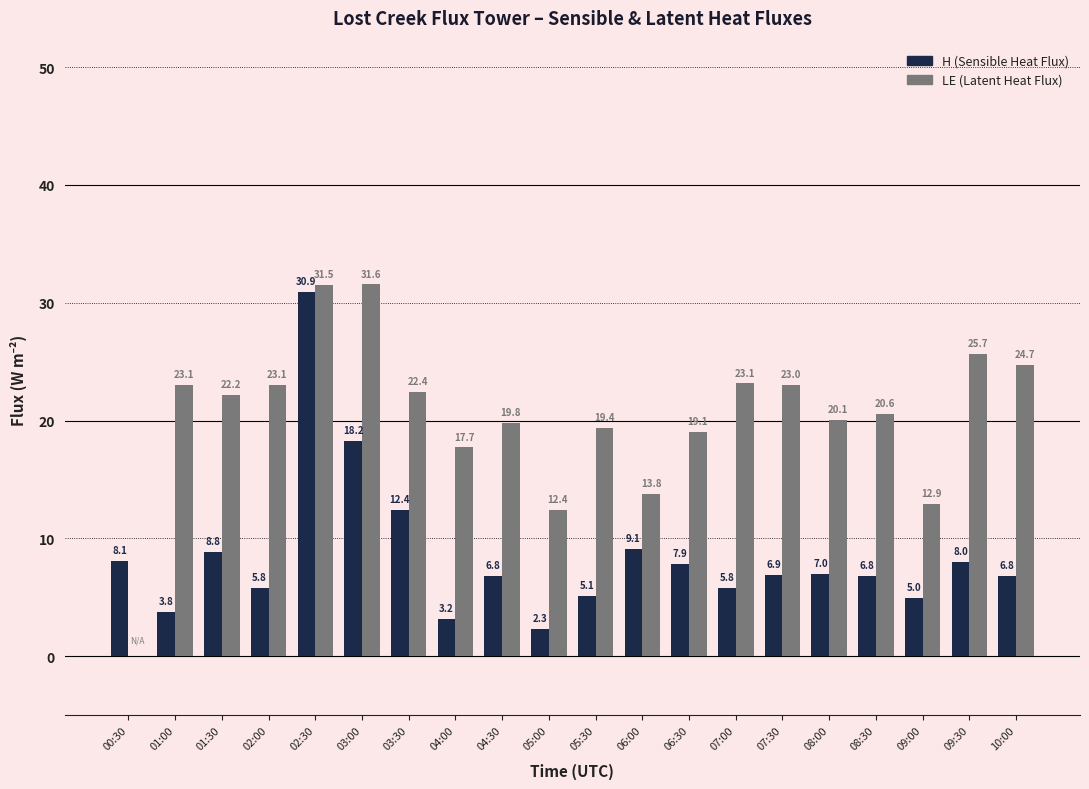

Which category has the highest value across all series?

03:00